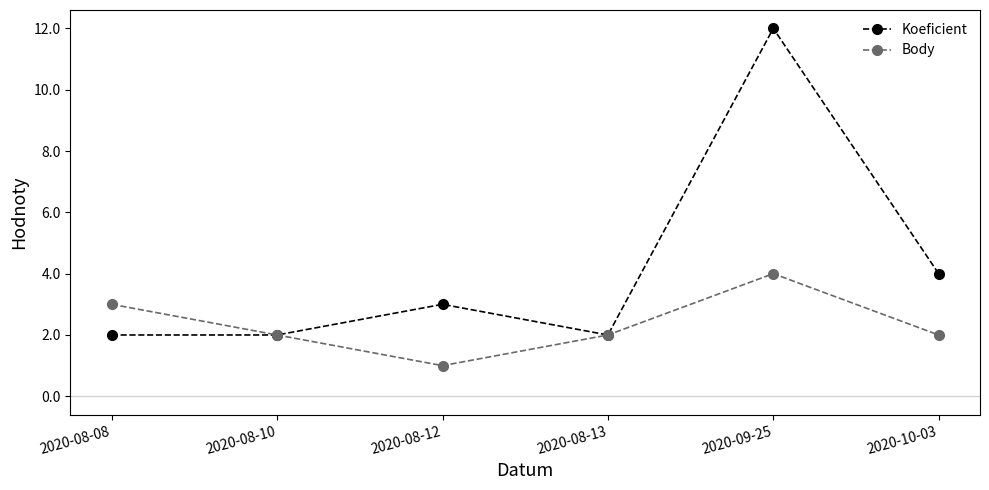

Which series has the widest spread of values?

Koeficient